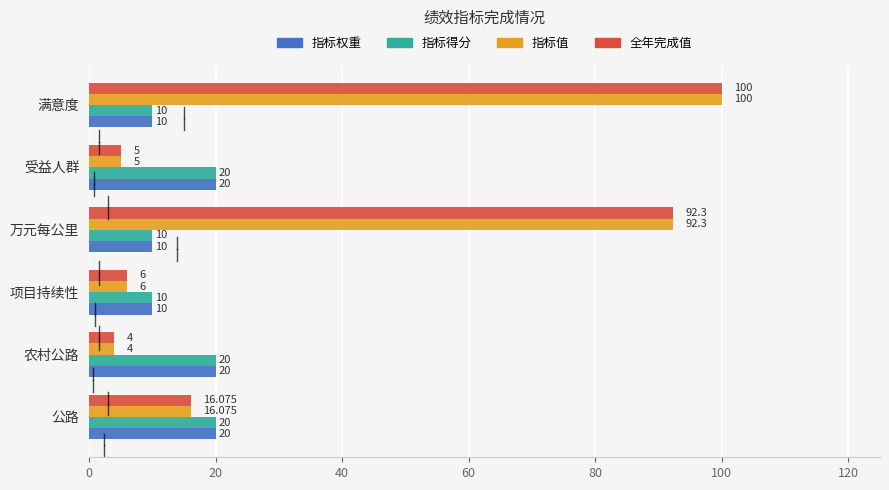

Which label corresponds to the smallest value in the chart?

农村公路